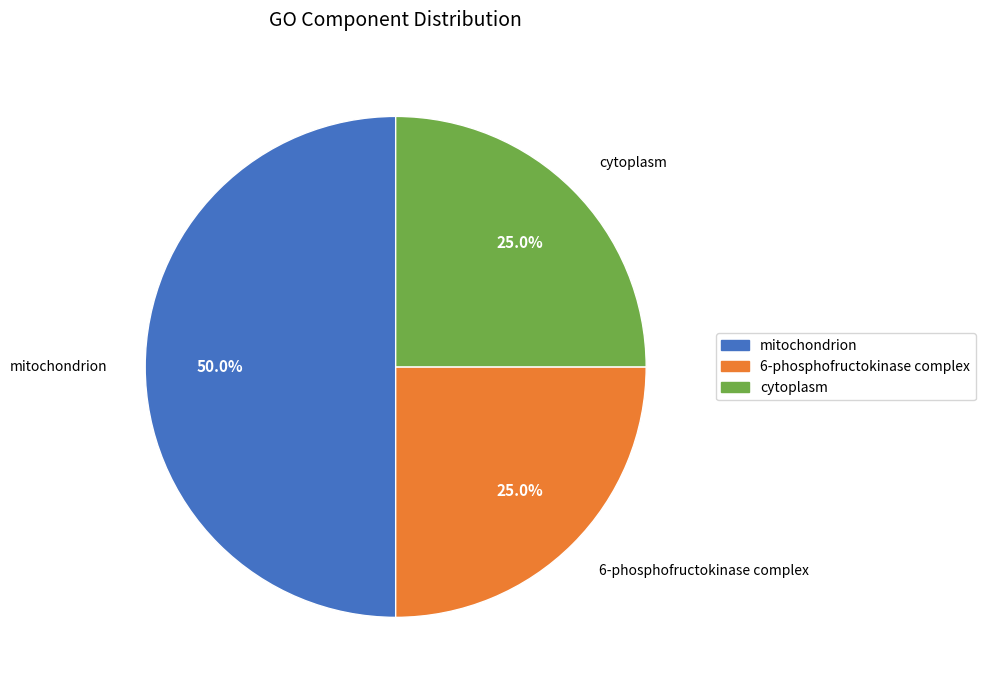

Between mitochondrion and 6-phosphofructokinase complex, which is larger?

mitochondrion